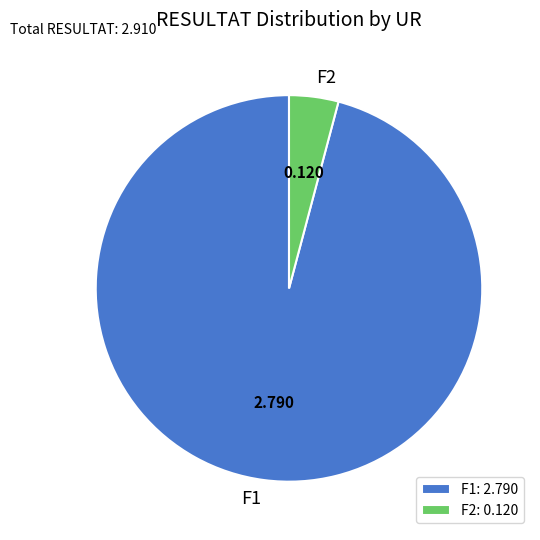

Count the number of slices in the pie.

2